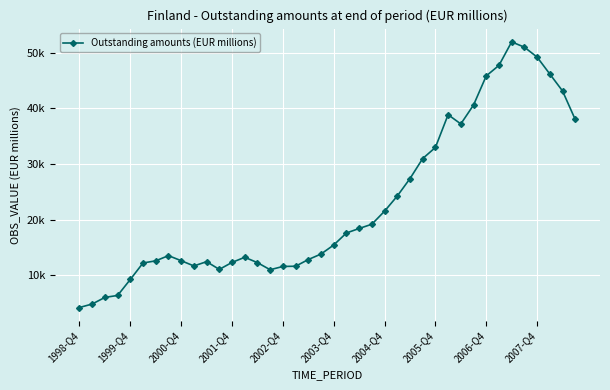

Is this an area chart (filled region under the line)?

No